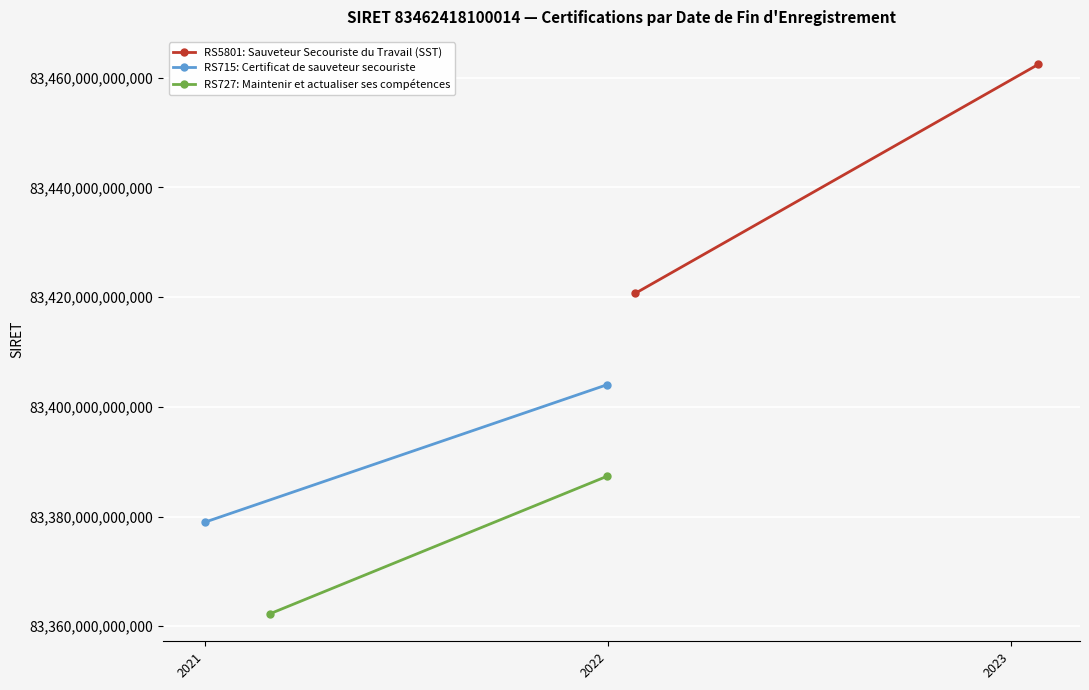

Is it true that RS727: Maintenir et actualiser ses compétences equals 125896303967826.7 at 2021?

False